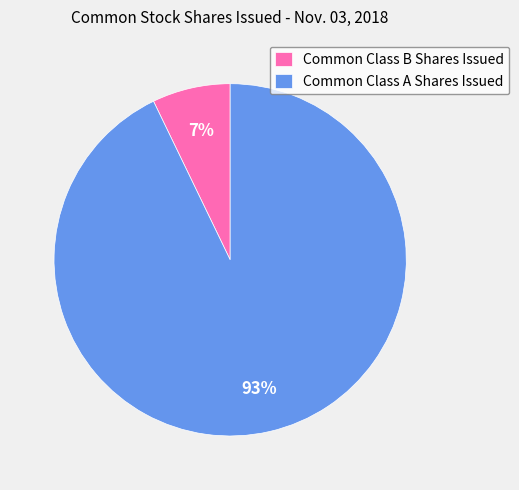

What is the largest slice in the pie chart?

Common Class A Shares Issued